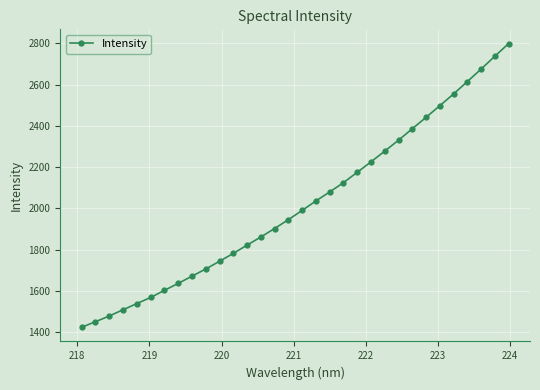

What is the minimum value shown in the chart?

1423.1